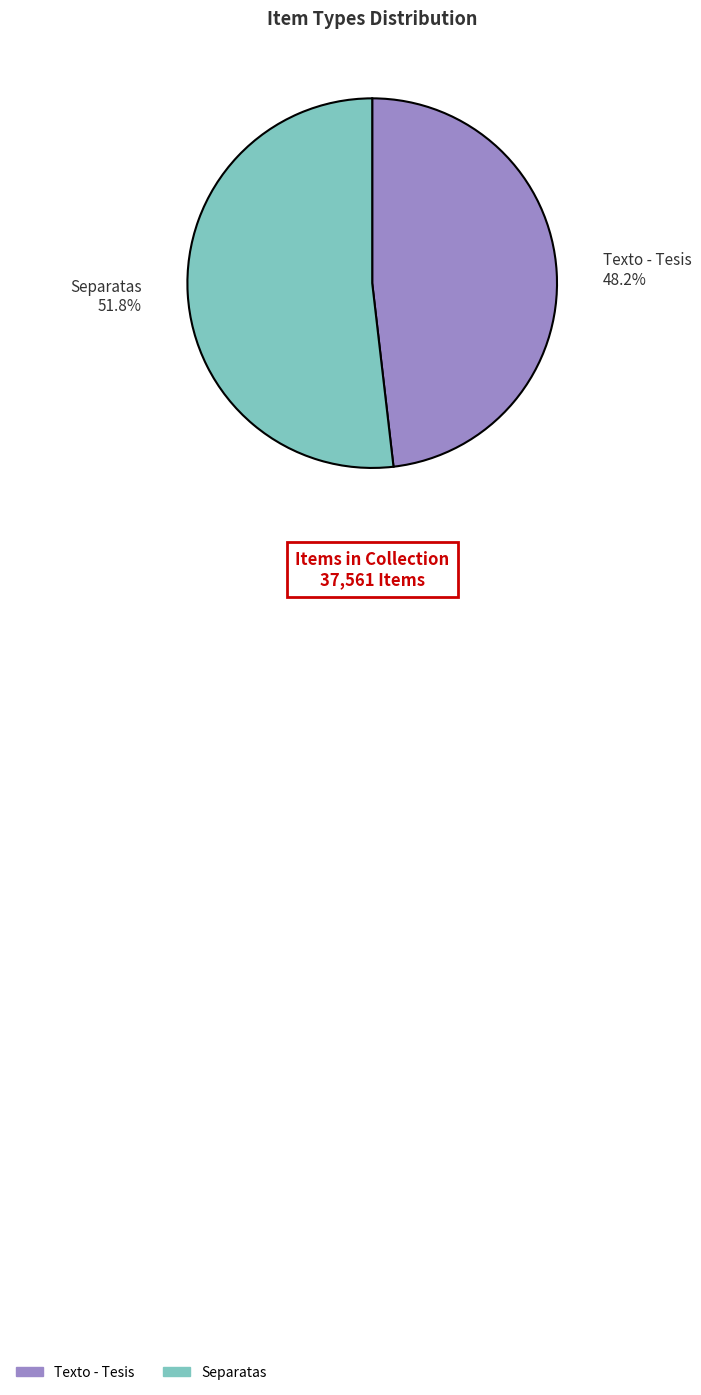

What is the largest slice in the pie chart?

Separatas